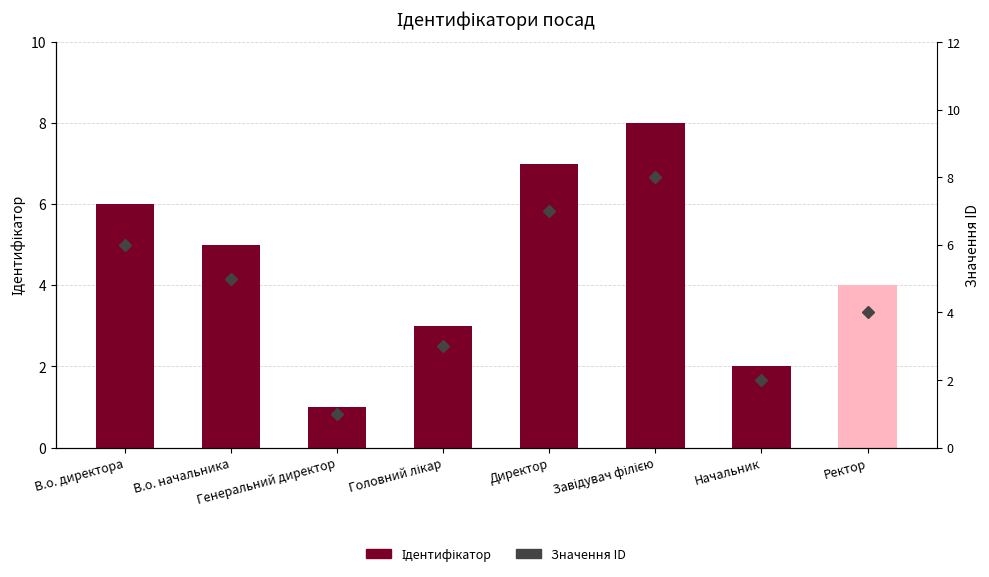

At В.о. начальника, list the series in order from smallest to largest.

Ідентифікатор, Значення ID